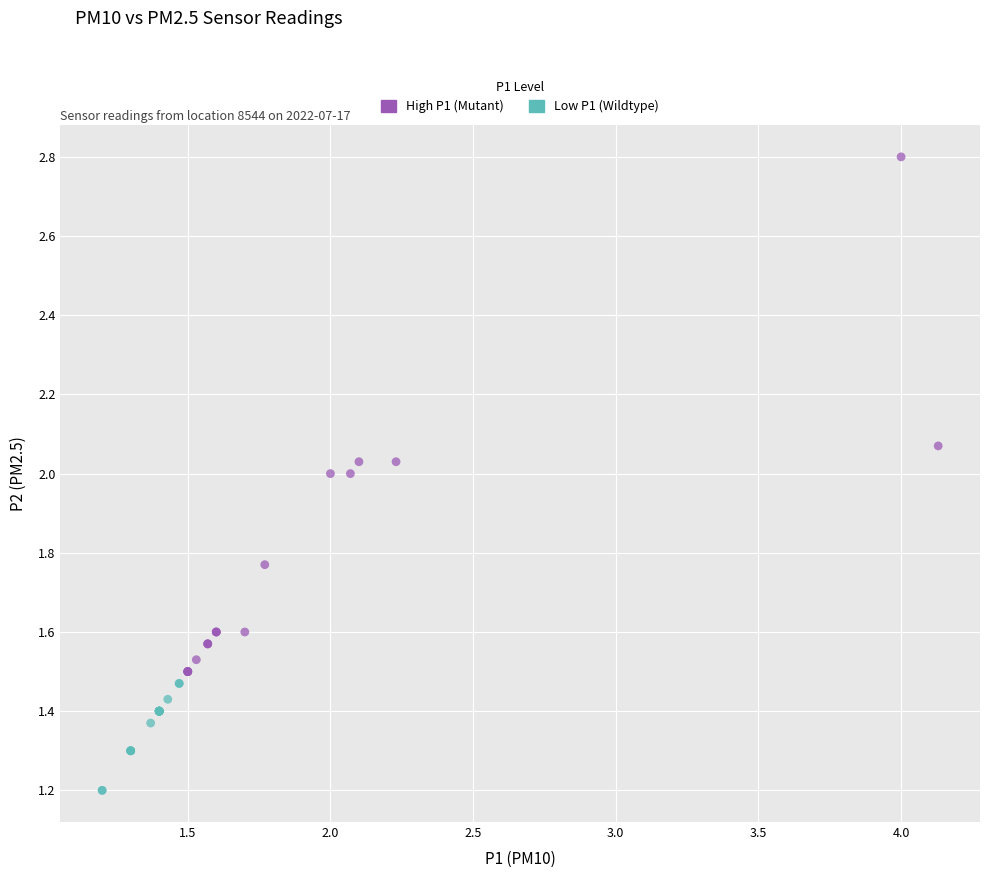

Which series has the largest Y range (max minus min)?

High P1 (Mutant)